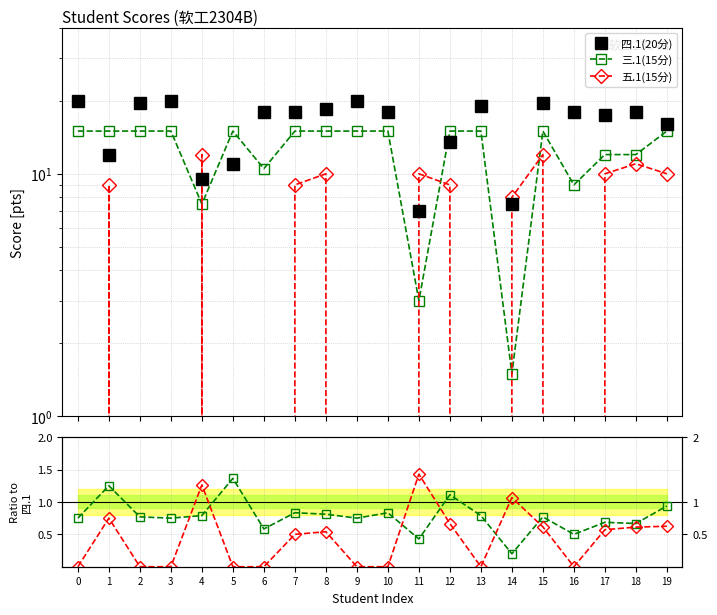

In 四.1(20分), how many points are lower than both neighbors (excluding endpoints)?

5